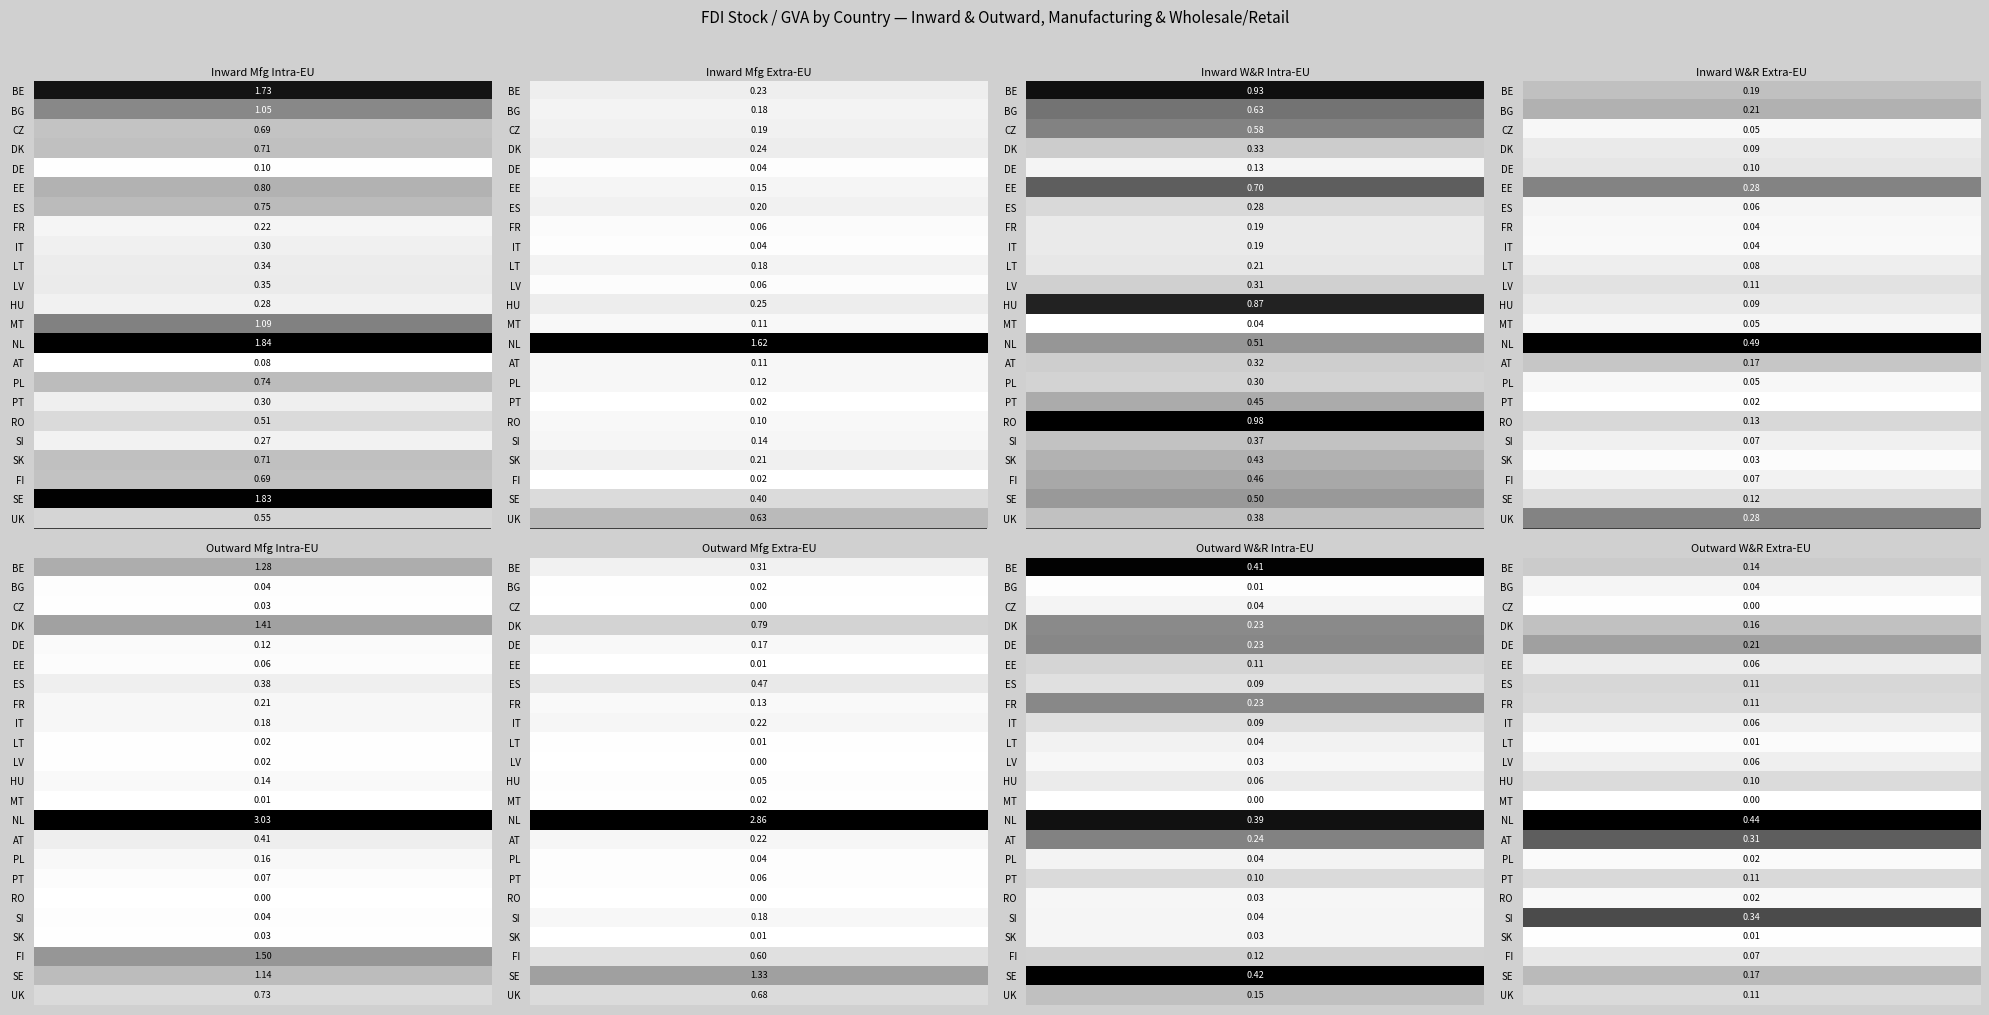

The value of outward_wholesale_extra at inward_manufacturing_extra is 0.0. True or false?

True